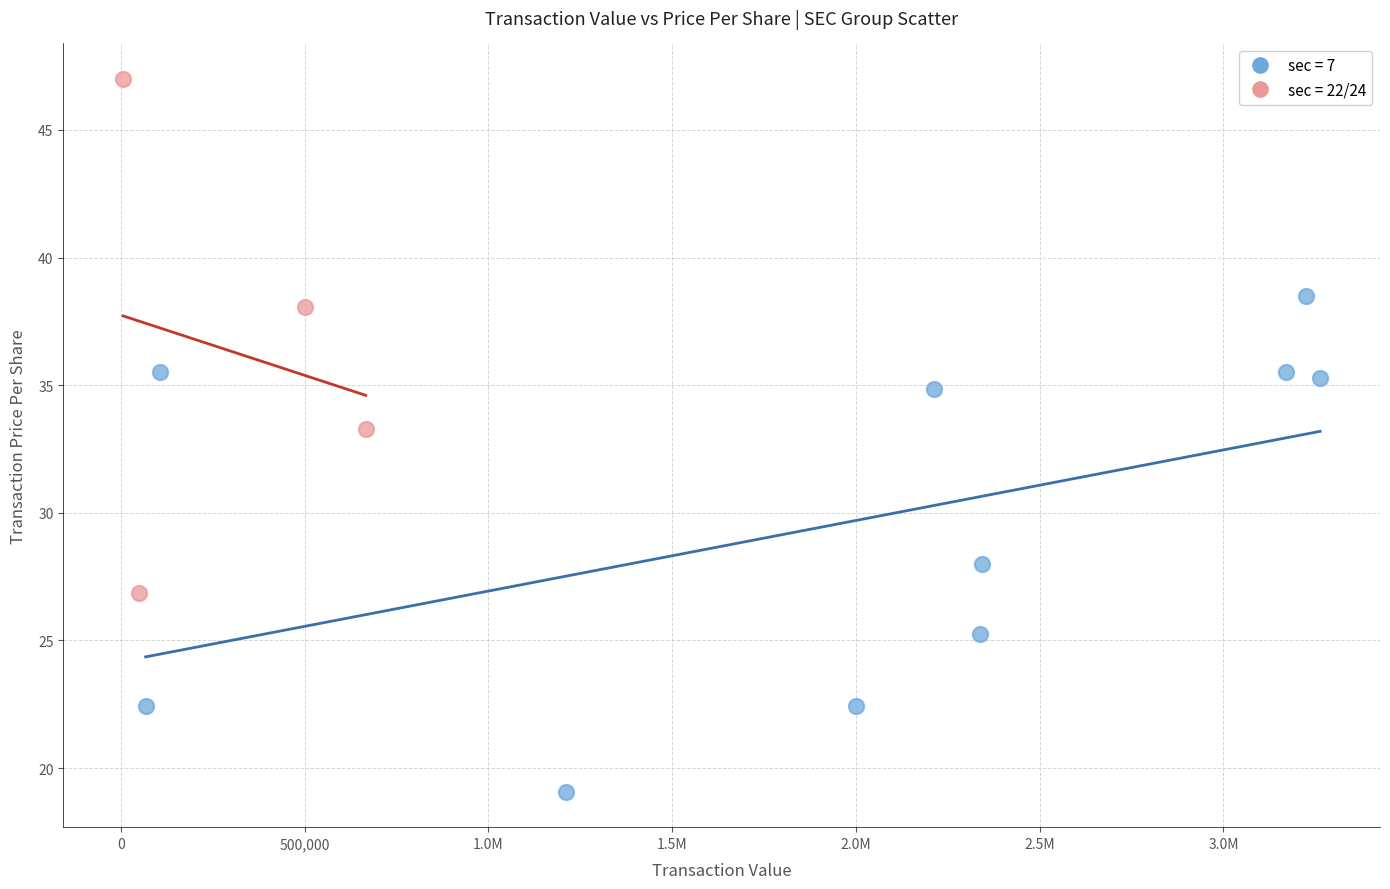

Which series reaches the minimum Y coordinate?

sec = 7